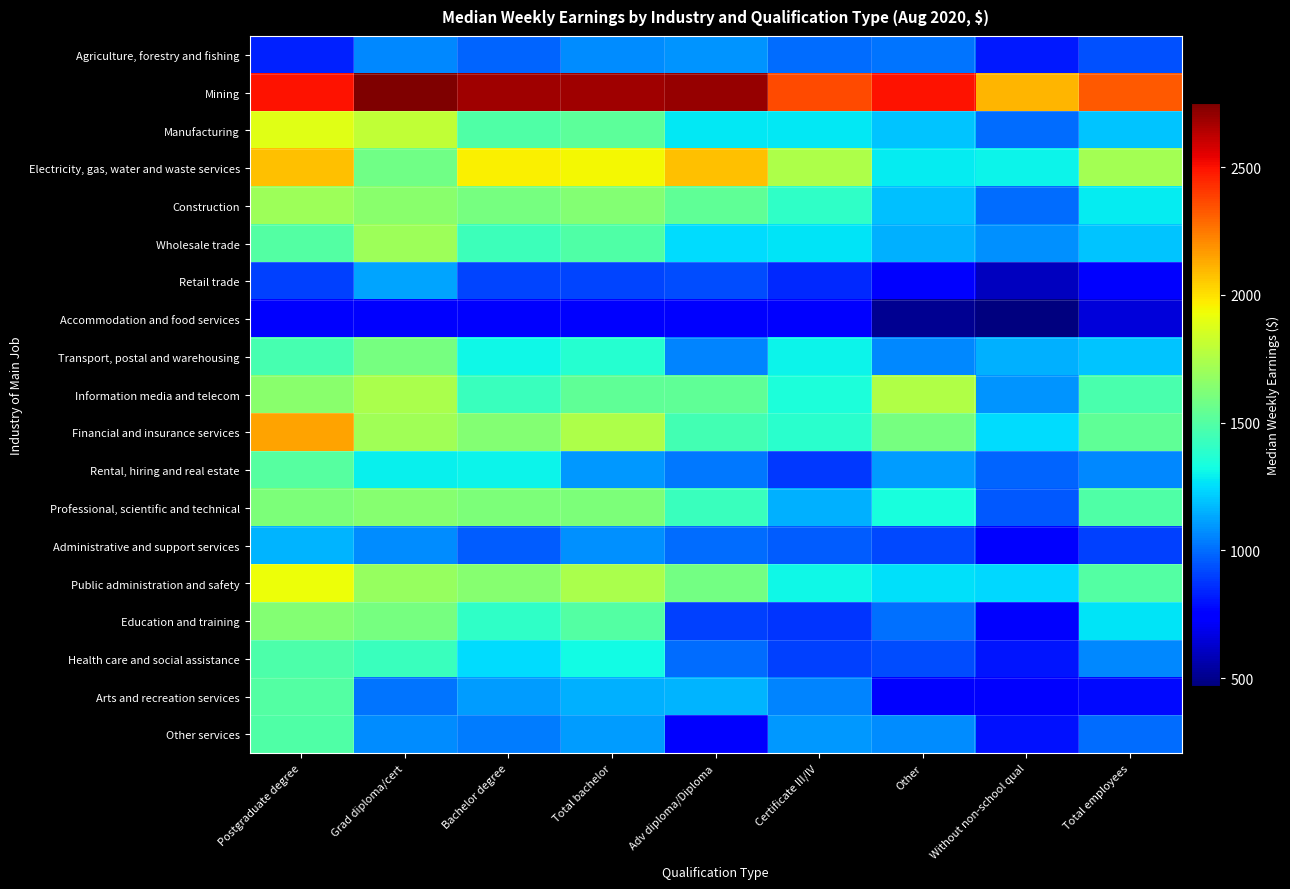

Reading left to right, transcribe all the data shown in this chart.

Agriculture, forestry and fishing: Postgraduate degree=828.0	Grad diploma/cert=1066.4	Bachelor degree=985.8	Total bachelor=1073.6	Adv diploma/Diploma=1086.2	Certificate III/IV=1000.0	Other=1016.7	Without non-school qual=813.8	Total employees=935.2
Mining: Postgraduate degree=2498.3	Grad diploma/cert=2743.1	Bachelor degree=2684.4	Total bachelor=2684.6	Adv diploma/Diploma=2699.1	Certificate III/IV=2361.8	Other=2499.4	Without non-school qual=2100.0	Total employees=2325.0
Manufacturing: Postgraduate degree=1893.0	Grad diploma/cert=1800.0	Bachelor degree=1490.3	Total bachelor=1527.0	Adv diploma/Diploma=1277.5	Certificate III/IV=1278.0	Other=1200.0	Without non-school qual=1000.6	Total employees=1200.0
Electricity, gas, water and waste services: Postgraduate degree=2073.9	Grad diploma/cert=1576.4	Bachelor degree=1963.4	Total bachelor=1942.9	Adv diploma/Diploma=2074.0	Certificate III/IV=1750.0	Other=1284.2	Without non-school qual=1300.0	Total employees=1718.4
Construction: Postgraduate degree=1700.8	Grad diploma/cert=1648.0	Bachelor degree=1600.0	Total bachelor=1631.5	Adv diploma/Diploma=1534.5	Certificate III/IV=1400.0	Other=1186.1	Without non-school qual=1000.0	Total employees=1281.0
Wholesale trade: Postgraduate degree=1496.0	Grad diploma/cert=1703.2	Bachelor degree=1438.0	Total bachelor=1493.0	Adv diploma/Diploma=1250.0	Certificate III/IV=1268.1	Other=1150.0	Without non-school qual=1080.0	Total employees=1200.0
Retail trade: Postgraduate degree=900.0	Grad diploma/cert=1128.0	Bachelor degree=914.8	Total bachelor=912.2	Adv diploma/Diploma=932.7	Certificate III/IV=850.0	Other=750.0	Without non-school qual=600.0	Total employees=750.0
Accommodation and food services: Postgraduate degree=750.0	Grad diploma/cert=750.0	Bachelor degree=750.0	Total bachelor=750.0	Adv diploma/Diploma=750.0	Certificate III/IV=750.0	Other=511.7	Without non-school qual=470.0	Total employees=650.0
Transport, postal and warehousing: Postgraduate degree=1464.0	Grad diploma/cert=1600.0	Bachelor degree=1307.2	Total bachelor=1376.1	Adv diploma/Diploma=1049.9	Certificate III/IV=1301.0	Other=1062.0	Without non-school qual=1150.0	Total employees=1200.0
Information media and telecom: Postgraduate degree=1650.0	Grad diploma/cert=1742.0	Bachelor degree=1426.1	Total bachelor=1531.5	Adv diploma/Diploma=1529.9	Certificate III/IV=1346.9	Other=1752.8	Without non-school qual=1093.4	Total employees=1475.2
Financial and insurance services: Postgraduate degree=2147.8	Grad diploma/cert=1713.5	Bachelor degree=1634.4	Total bachelor=1750.0	Adv diploma/Diploma=1456.9	Certificate III/IV=1380.0	Other=1600.6	Without non-school qual=1246.0	Total employees=1537.2
Rental, hiring and real estate: Postgraduate degree=1511.1	Grad diploma/cert=1293.3	Bachelor degree=1301.0	Total bachelor=1096.4	Adv diploma/Diploma=1025.1	Certificate III/IV=885.5	Other=1104.4	Without non-school qual=978.3	Total employees=1062.0
Professional, scientific and technical: Postgraduate degree=1614.3	Grad diploma/cert=1644.3	Bachelor degree=1615.0	Total bachelor=1616.7	Adv diploma/Diploma=1427.5	Certificate III/IV=1150.0	Other=1337.2	Without non-school qual=958.0	Total employees=1491.4
Administrative and support services: Postgraduate degree=1159.5	Grad diploma/cert=1070.6	Bachelor degree=967.8	Total bachelor=1079.8	Adv diploma/Diploma=1003.9	Certificate III/IV=962.4	Other=921.3	Without non-school qual=750.0	Total employees=900.0
Public administration and safety: Postgraduate degree=1925.2	Grad diploma/cert=1683.6	Bachelor degree=1641.9	Total bachelor=1743.4	Adv diploma/Diploma=1586.9	Certificate III/IV=1313.0	Other=1255.7	Without non-school qual=1243.8	Total employees=1500.0
Education and training: Postgraduate degree=1633.0	Grad diploma/cert=1600.9	Bachelor degree=1400.0	Total bachelor=1500.0	Adv diploma/Diploma=900.0	Certificate III/IV=875.4	Other=1004.8	Without non-school qual=750.0	Total employees=1266.0
Health care and social assistance: Postgraduate degree=1483.8	Grad diploma/cert=1431.7	Bachelor degree=1250.0	Total bachelor=1317.1	Adv diploma/Diploma=1000.0	Certificate III/IV=900.0	Other=931.6	Without non-school qual=800.0	Total employees=1063.8
Arts and recreation services: Postgraduate degree=1503.1	Grad diploma/cert=1019.1	Bachelor degree=1105.3	Total bachelor=1153.0	Adv diploma/Diploma=1161.2	Certificate III/IV=1050.8	Other=736.5	Without non-school qual=750.0	Total employees=780.6
Other services: Postgraduate degree=1492.4	Grad diploma/cert=1070.1	Bachelor degree=1035.9	Total bachelor=1105.8	Adv diploma/Diploma=750.0	Certificate III/IV=1093.9	Other=1066.7	Without non-school qual=791.1	Total employees=1000.0